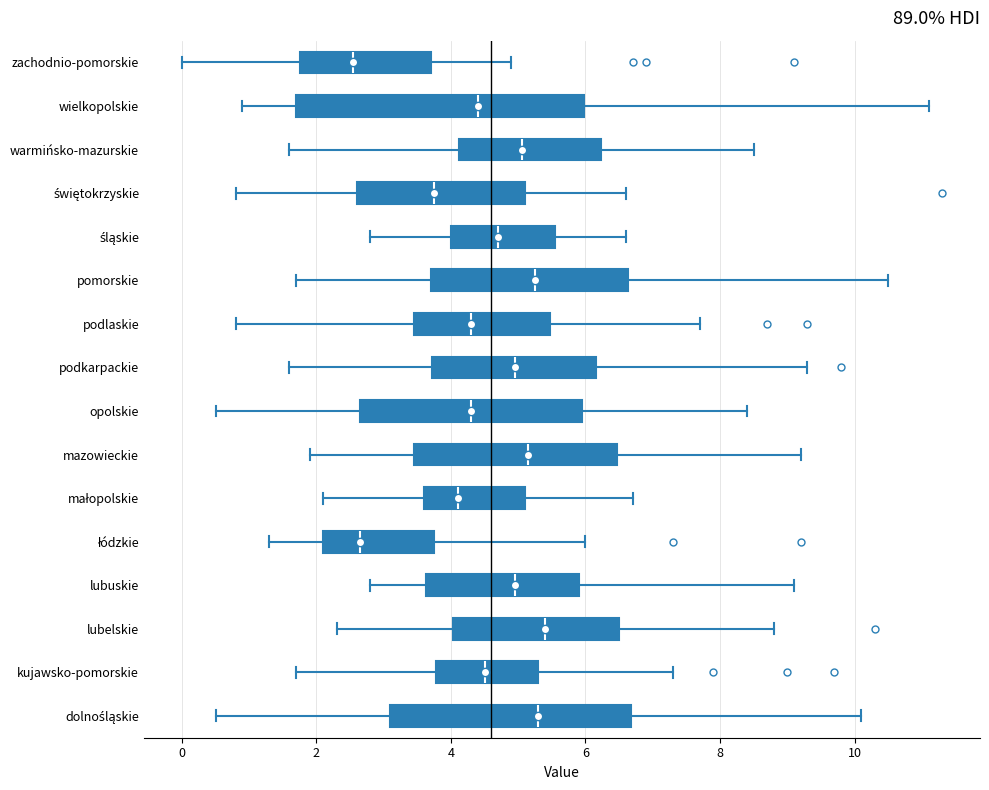

Which box is the widest, from its left edge to its right edge?

wielkopolskie